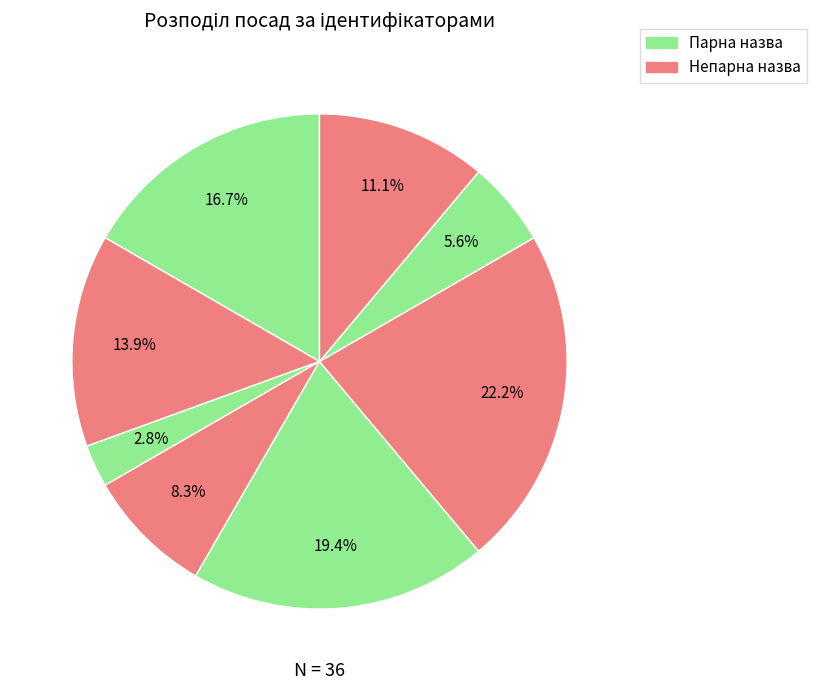

How many segments does this pie chart have?

8